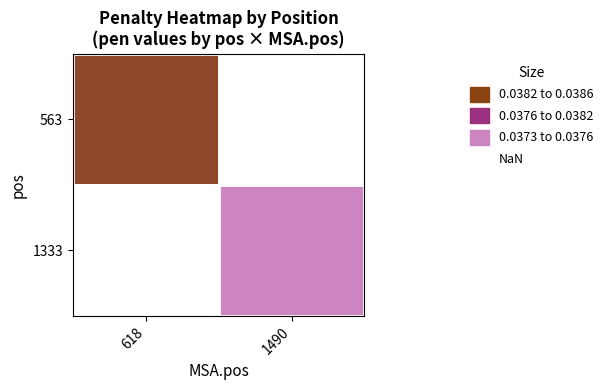

List the labels in order of 563 value, smallest first.

618, 1490